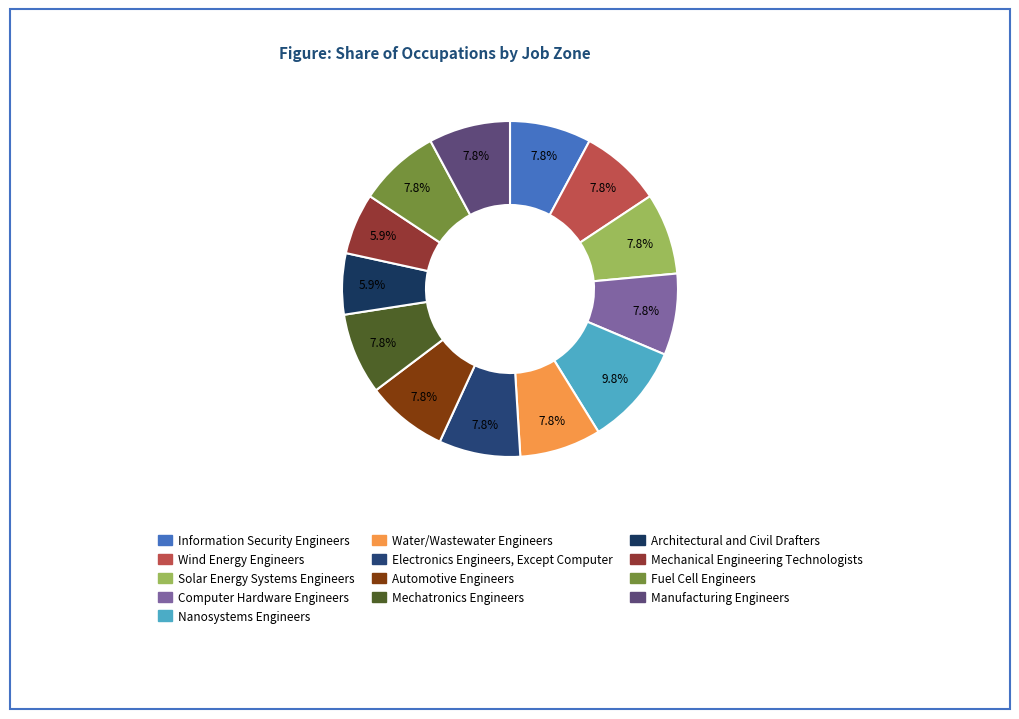

How much of the chart is everything except Computer Hardware Engineers?

92.2%